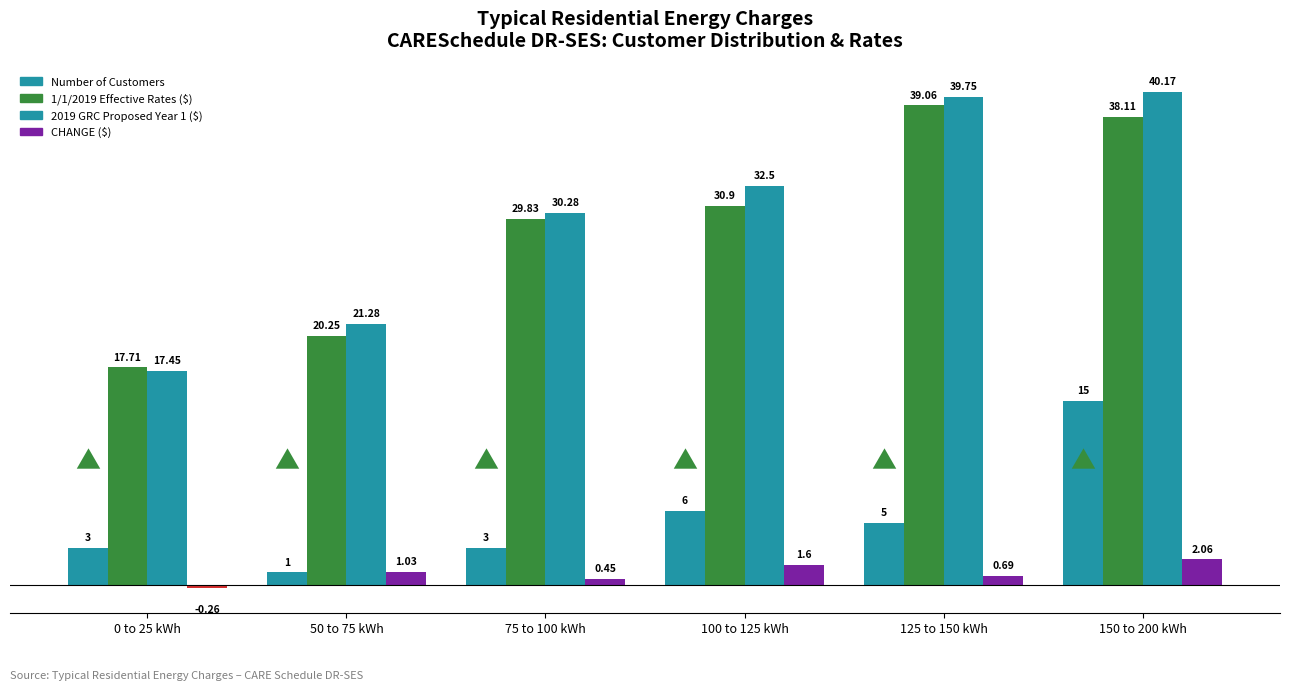

How many values in the 1/1/2019 Effective Rates ($) series exceed 30?

3